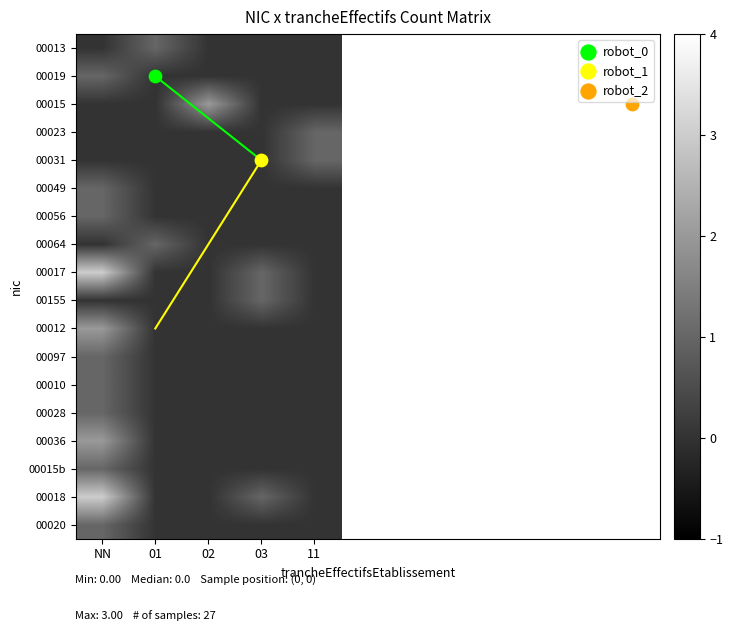

Reading left to right, extract all data points from this chart.

00013: NN=0	01=1	02=0	03=0	11=0
00019: NN=1	01=0	02=0	03=0	11=0
00015: NN=0	01=0	02=2	03=0	11=0
00023: NN=0	01=0	02=0	03=0	11=1
00031: NN=0	01=0	02=0	03=0	11=1
00049: NN=1	01=0	02=0	03=0	11=0
00056: NN=1	01=0	02=0	03=0	11=0
00064: NN=0	01=1	02=0	03=0	11=0
00017: NN=3	01=0	02=0	03=1	11=0
00155: NN=0	01=0	02=0	03=1	11=0
00012: NN=2	01=0	02=0	03=0	11=0
00097: NN=1	01=0	02=0	03=0	11=0
00010: NN=1	01=0	02=0	03=0	11=0
00028: NN=1	01=0	02=0	03=0	11=0
00036: NN=2	01=0	02=0	03=0	11=0
00015b: NN=1	01=0	02=0	03=0	11=0
00018: NN=3	01=0	02=0	03=1	11=0
00020: NN=1	01=0	02=0	03=0	11=0